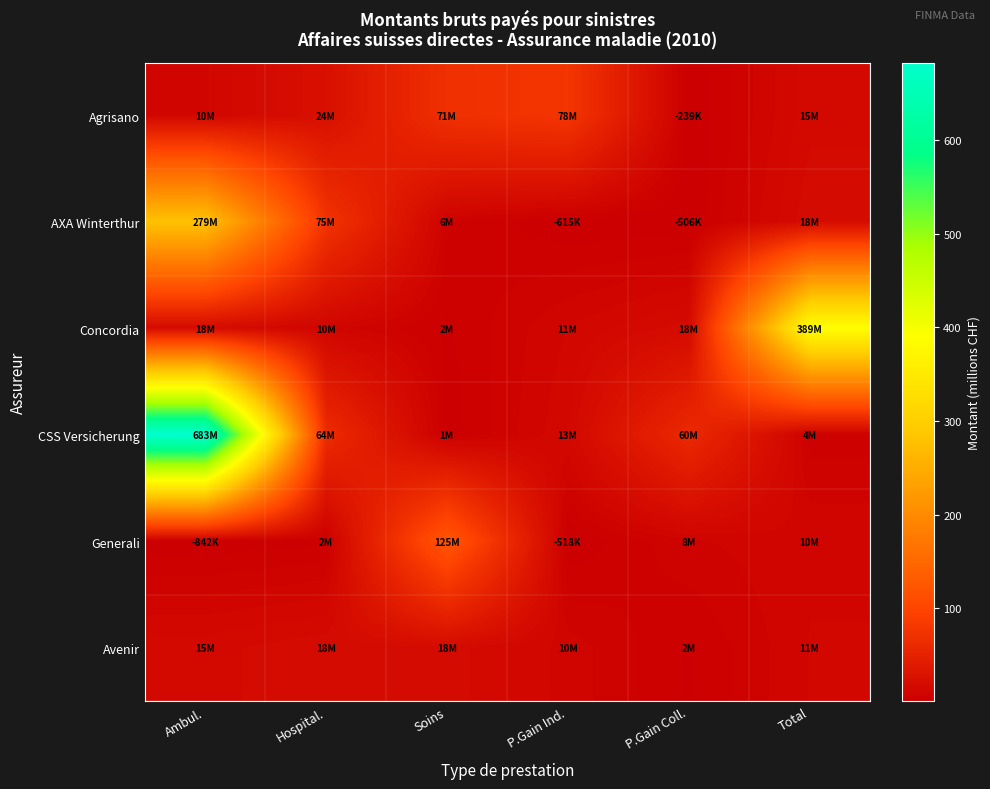

Reading left to right, extract all data points from this chart.

Agrisano: Ambul.=10.5	Hospital.=24.3	Soins=70.6	P.Gain Ind.=77.8	P.Gain Coll.=0.2	Total=15.3
AXA Winterthur: Ambul.=279.1	Hospital.=75.1	Soins=5.6	P.Gain Ind.=0.6	P.Gain Coll.=0.5	Total=18.3
Concordia: Ambul.=17.8	Hospital.=9.7	Soins=2.5	P.Gain Ind.=11.1	P.Gain Coll.=17.5	Total=389.0
CSS Versicherung: Ambul.=683.0	Hospital.=63.6	Soins=1.2	P.Gain Ind.=13.4	P.Gain Coll.=60.1	Total=4.2
Generali: Ambul.=0.8	Hospital.=2.4	Soins=124.7	P.Gain Ind.=0.5	P.Gain Coll.=7.8	Total=10.5
Avenir: Ambul.=15.3	Hospital.=18.3	Soins=17.8	P.Gain Ind.=9.7	P.Gain Coll.=2.5	Total=11.1